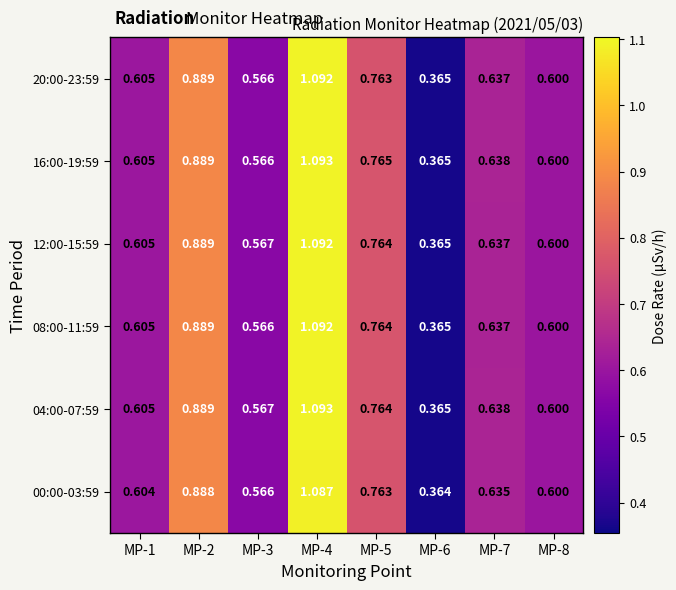

Is the value of 16:00-19:59 at MP-1 greater than the value of 04:00-07:59 at MP-3?

Yes